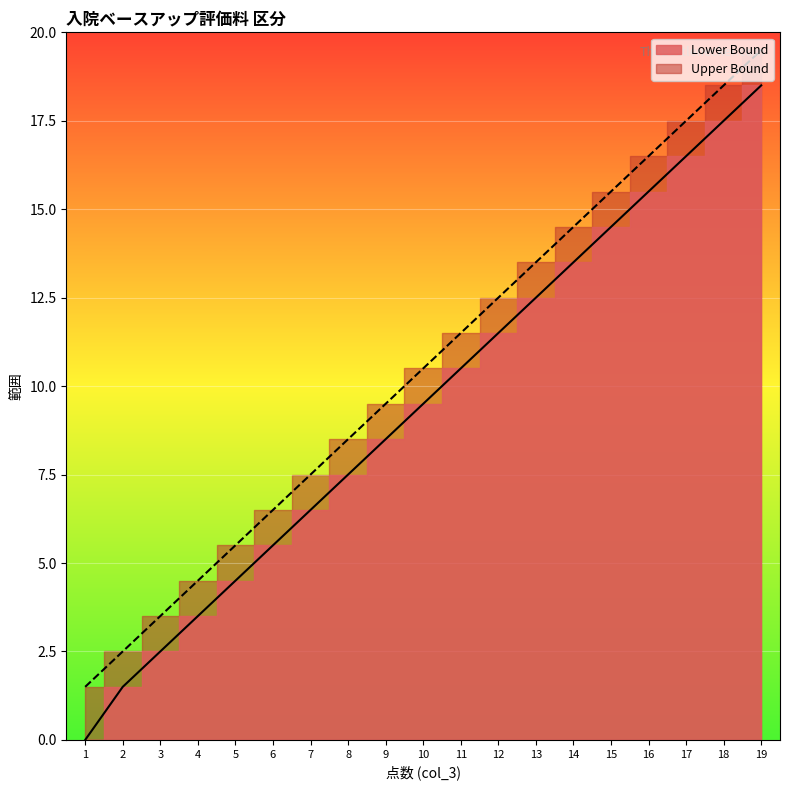

List the labels in order of Lower Bound value, smallest first.

1, 2, 3, 4, 5, 6, 7, 8, 9, 10, 11, 12, 13, 14, 15, 16, 17, 18, 19